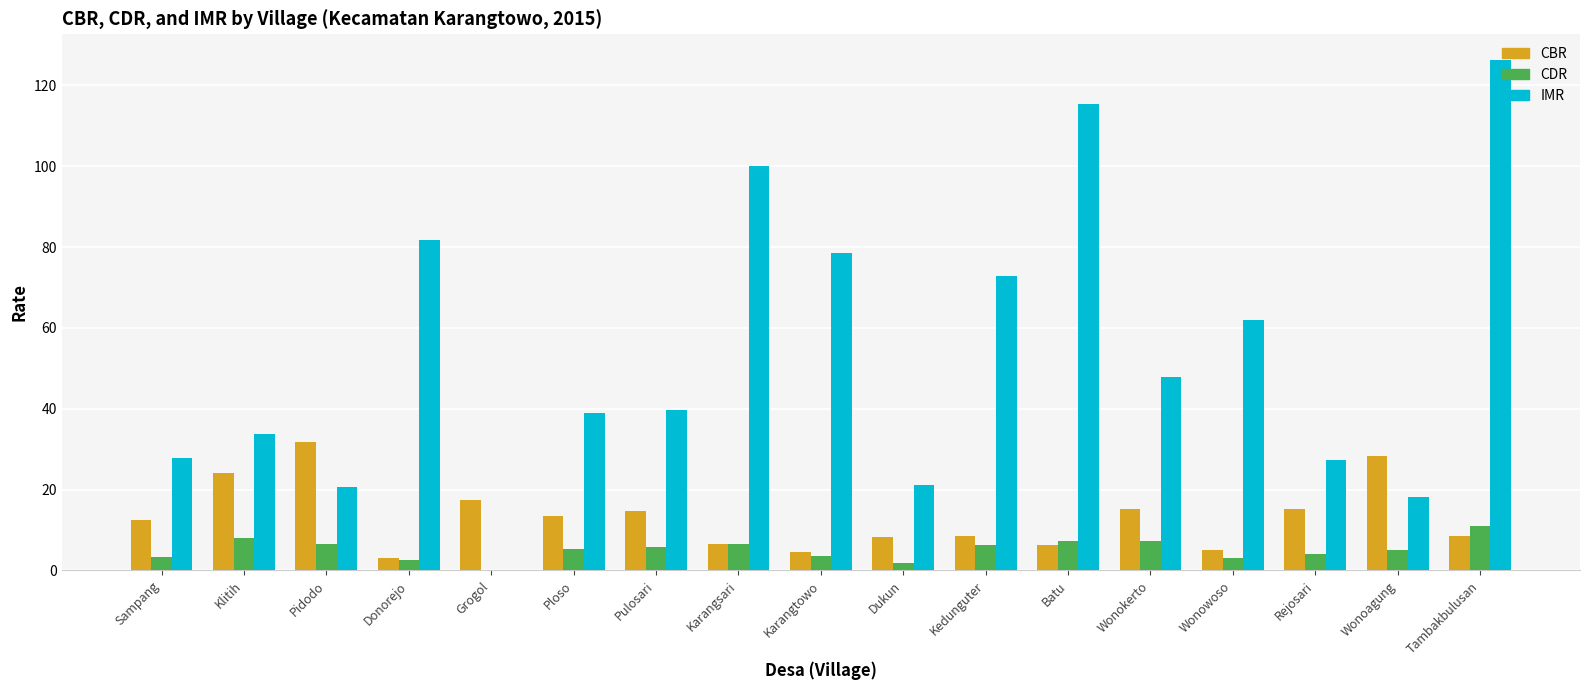

What is the sum of the CDR values at Ploso and Wonoagung?

10.4